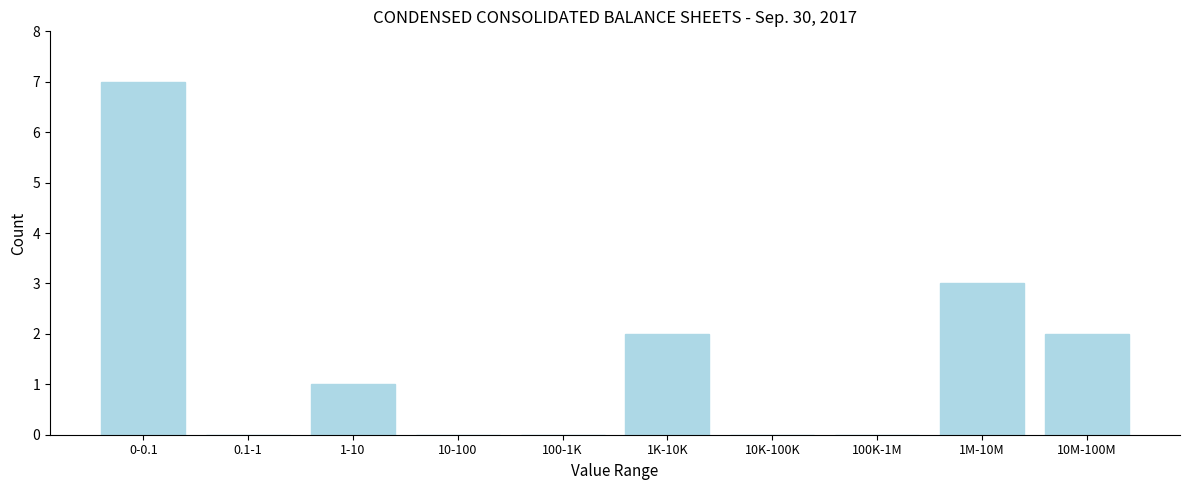

Reading left to right, transcribe all the data shown in this chart.

0-0.1=7	0.1-1=0	1-10=1	10-100=0	100-1K=0	1K-10K=2	10K-100K=0	100K-1M=0	1M-10M=3	10M-100M=2